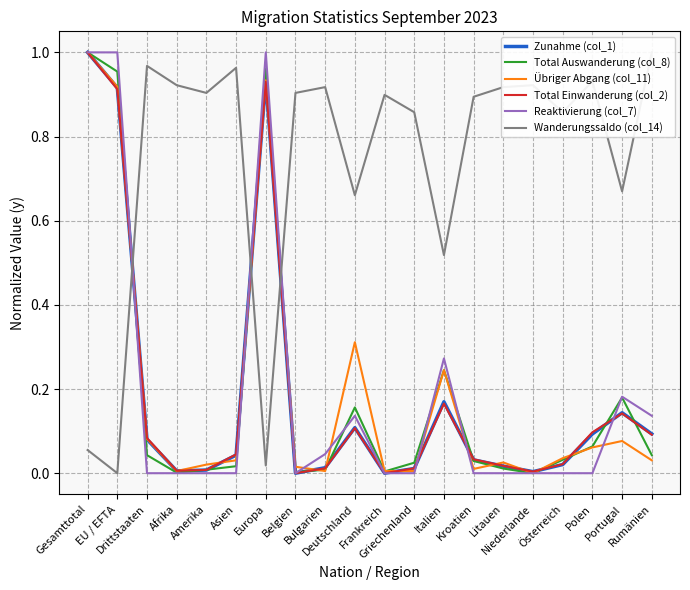

Reading right to left, extract all data points from this chart.

Zunahme (col_1): 0.1	0.1	0.1	0.0	0.0	0.0	0.0	0.2	0.0	0.0	0.1	0.0	0.0	0.9	0.0	0.0	0.0	0.1	0.9	1.0
Total Auswanderung (col_8): 0.0	0.2	0.1	0.0	0.0	0.0	0.0	0.2	0.0	0.0	0.2	0.0	0.0	1.0	0.0	0.0	0.0	0.0	1.0	1.0
Übriger Abgang (col_11): 0.0	0.1	0.1	0.0	0.0	0.0	0.0	0.2	0.0	0.0	0.3	0.0	0.0	0.9	0.0	0.0	0.0	0.1	0.9	1.0
Total Einwanderung (col_2): 0.1	0.1	0.1	0.0	0.0	0.0	0.0	0.2	0.0	0.0	0.1	0.0	0.0	0.9	0.0	0.0	0.0	0.1	0.9	1.0
Reaktivierung (col_7): 0.1	0.2	0.0	0.0	0.0	0.0	0.0	0.3	0.0	0.0	0.1	0.0	0.0	1.0	0.0	0.0	0.0	0.0	1.0	1.0
Wanderungssaldo (col_14): 1.0	0.7	0.9	0.9	0.9	0.9	0.9	0.5	0.9	0.9	0.7	0.9	0.9	0.0	1.0	0.9	0.9	1.0	0.0	0.1